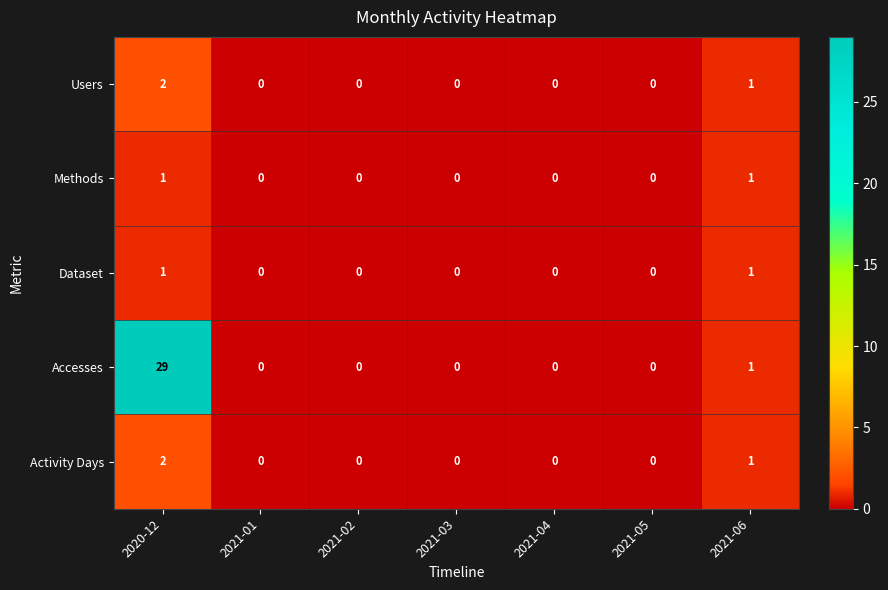

The Methods series shows 0 at 2021-05. True or false?

True